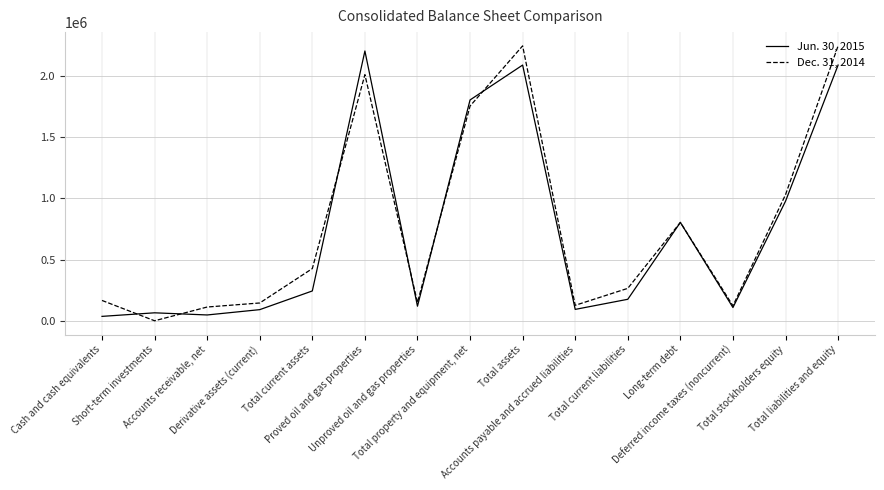

True or false: Jun. 30, 2015 and Dec. 31, 2014 intersect in this chart.

True